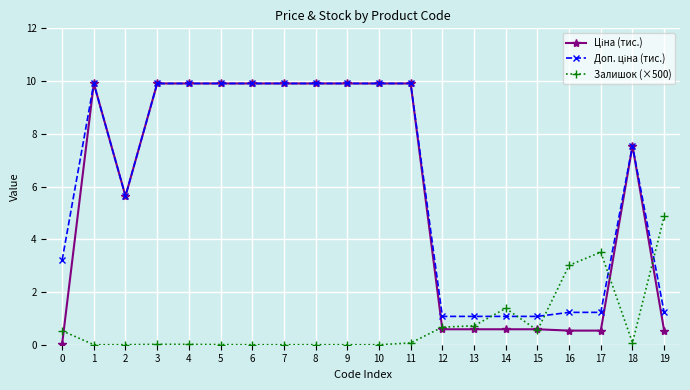

At how many categories does at least one series exceed 9?

10